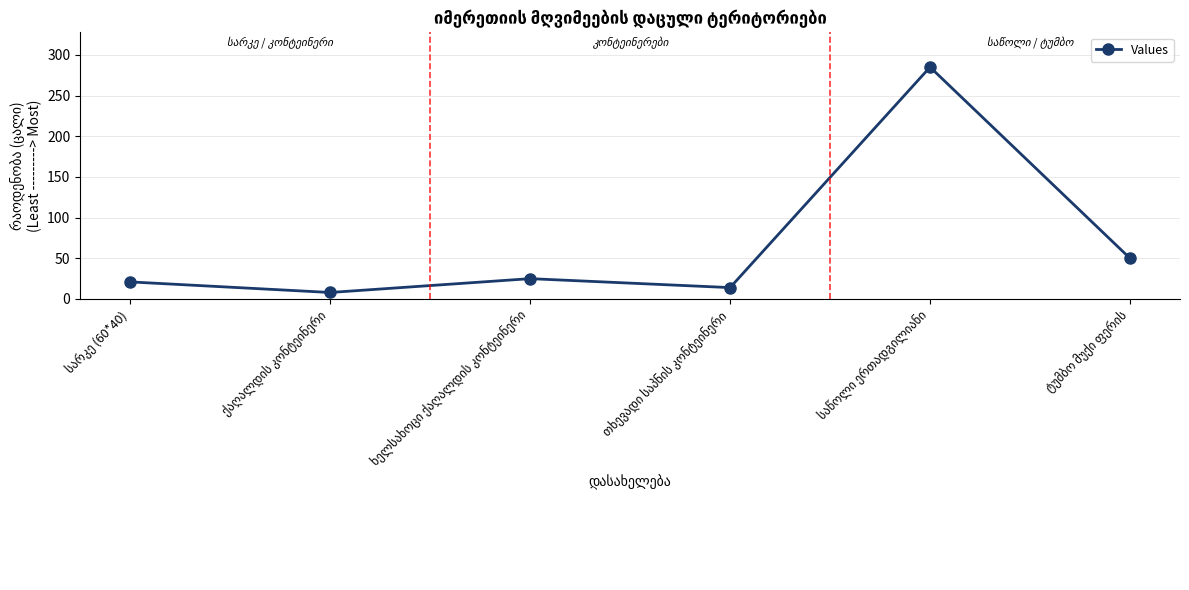

Does the chart display data point markers on the line(s)?

Yes